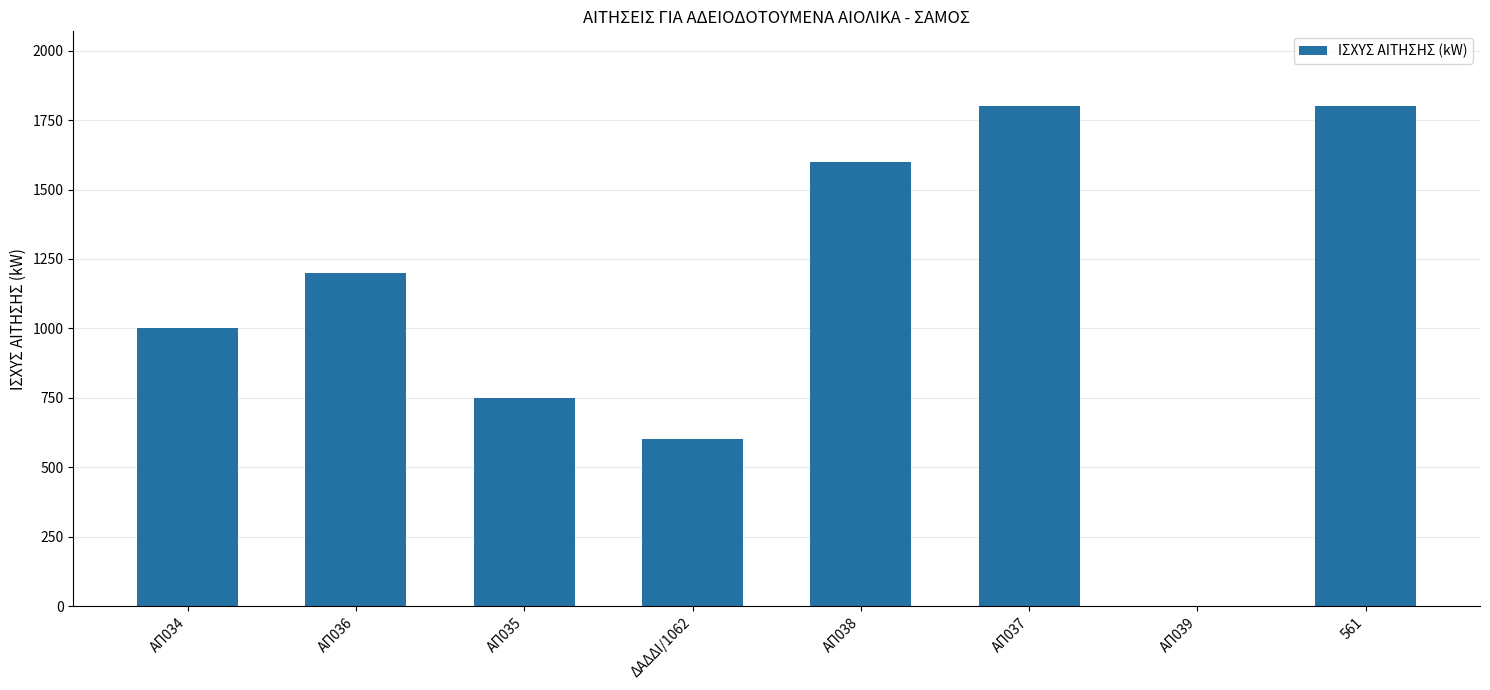

What is the approximate value at 561, to the nearest 100?

1800